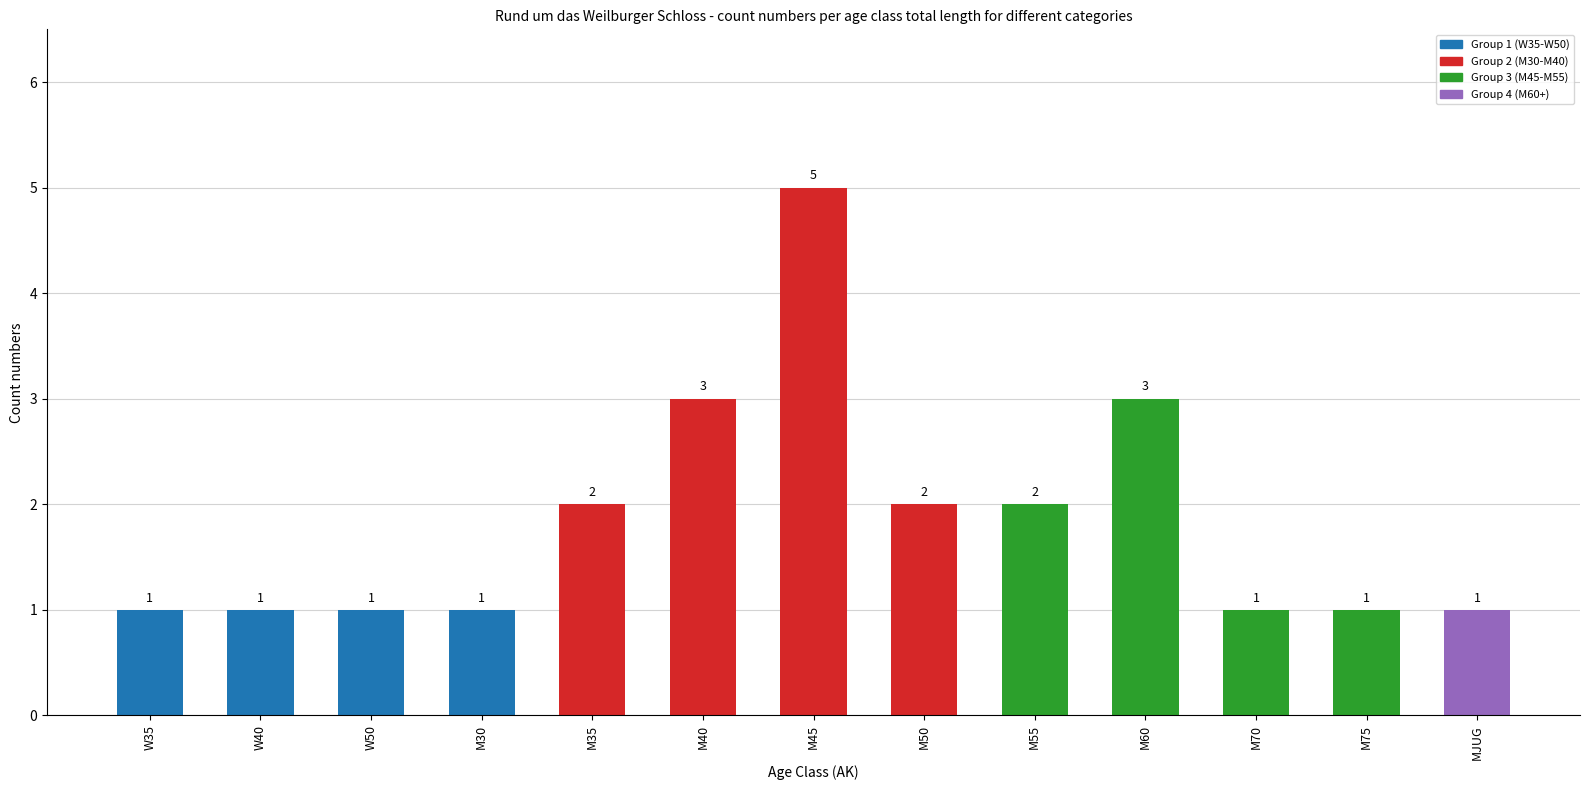

How many categories are shown in the chart?

13